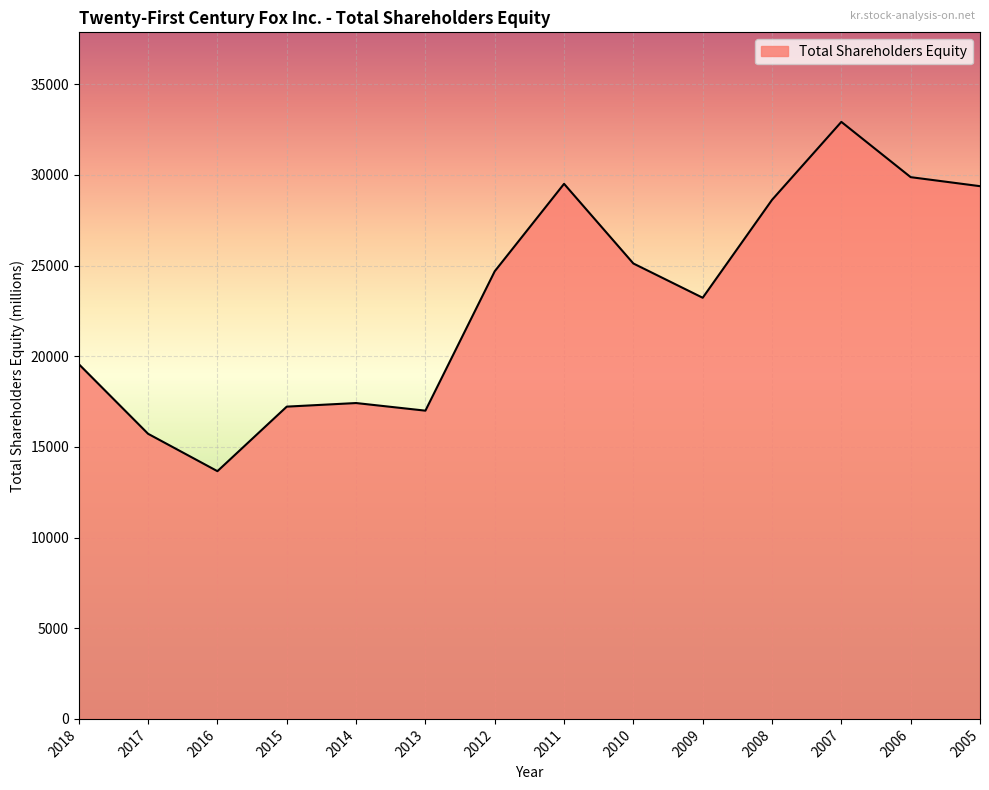

What is the approximate value at 2016?

13661